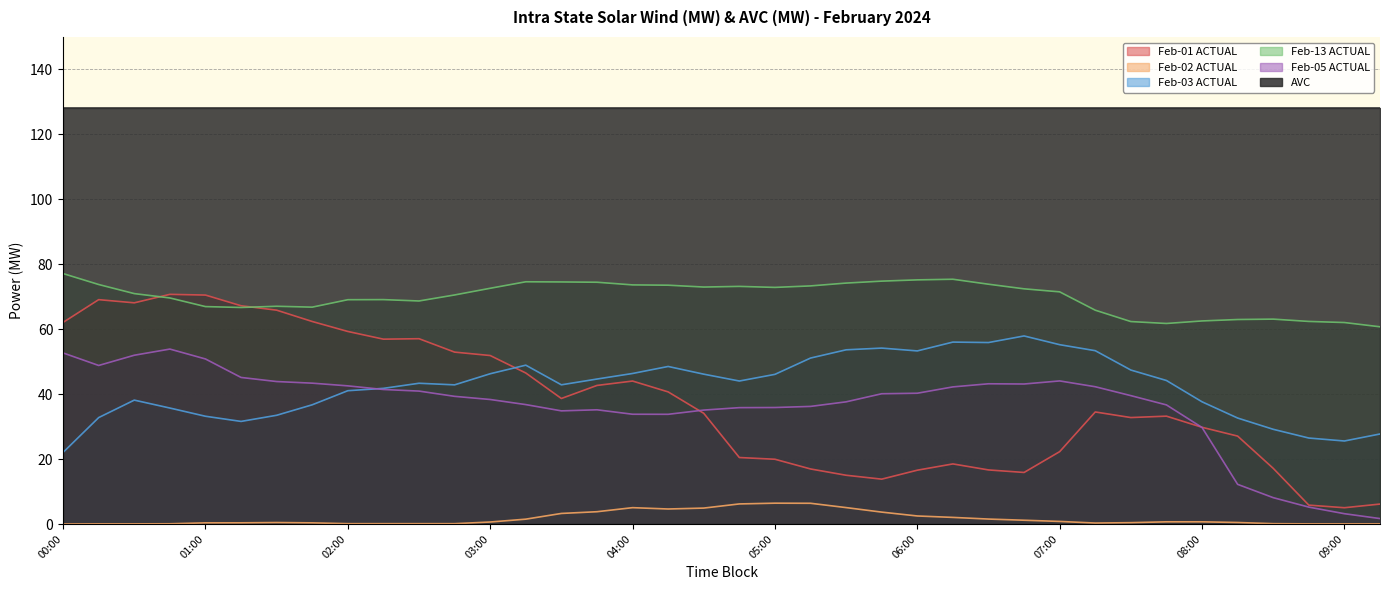

List the labels in order of Feb-01 ACTUAL value, largest first.

00:45, 01:00, 00:15, 00:30, 01:15, 01:30, 01:45, 00:00, 02:00, 02:30, 02:15, 02:45, 03:00, 03:15, 04:00, 03:45, 04:15, 03:30, 07:15, 04:30, 07:45, 07:30, 08:00, 08:15, 07:00, 04:45, 05:00, 06:15, 08:30, 05:15, 06:30, 06:00, 06:45, 05:30, 05:45, 09:15, 08:45, 09:00